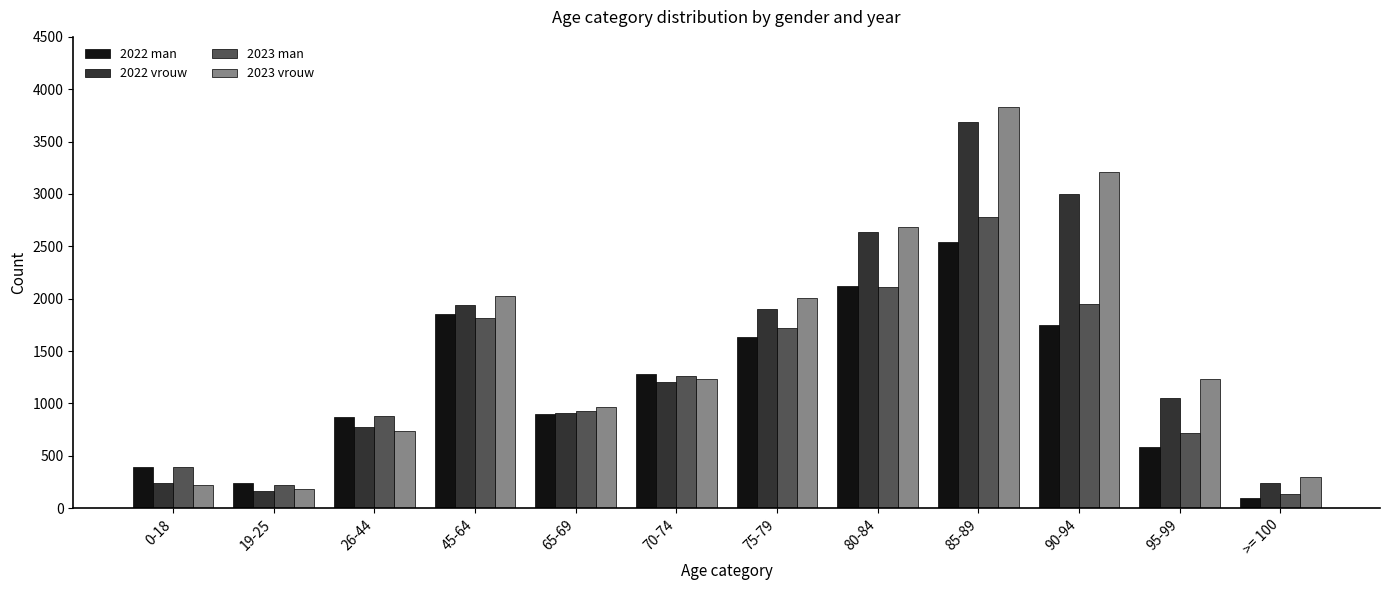

How many bars are there in each group?

4